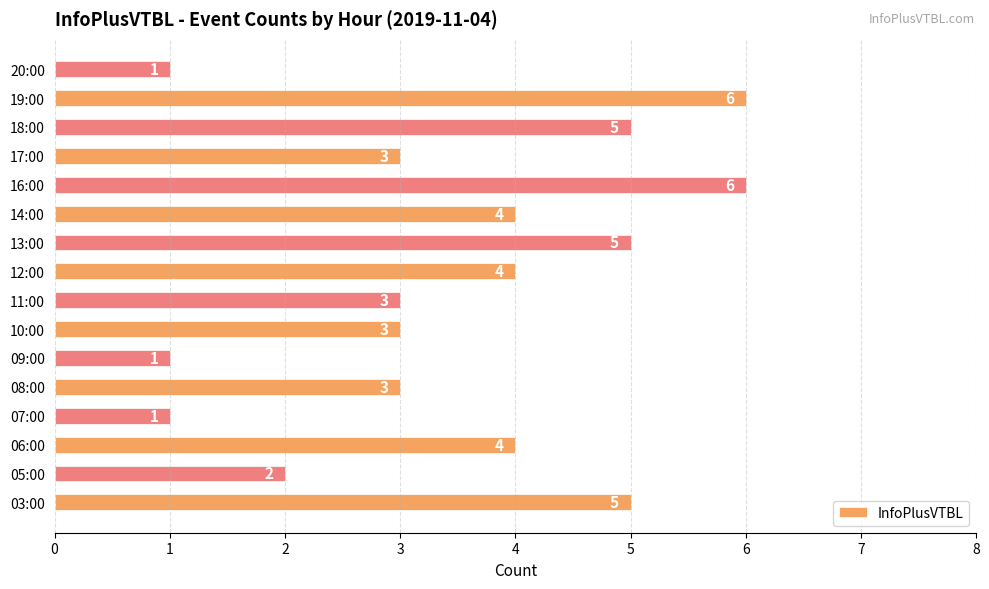

Reading bottom to top, transcribe all the data shown in this chart.

5	2	4	1	3	1	3	3	4	5	4	6	3	5	6	1